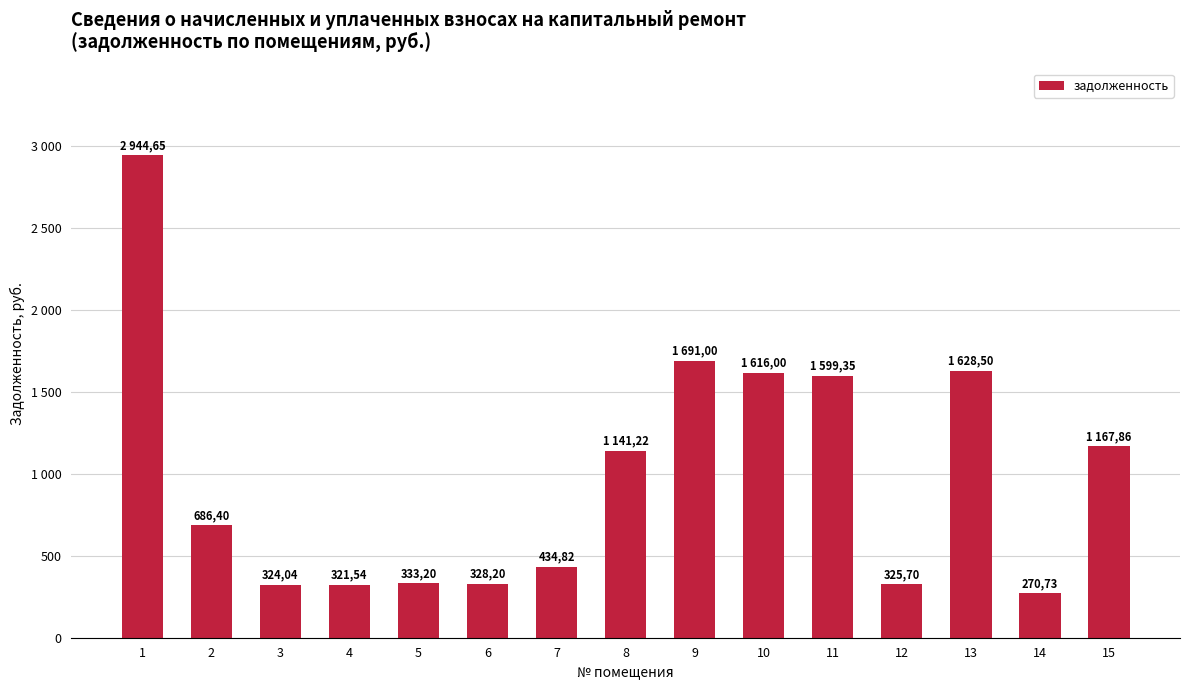

What is the ratio of the value at 5 to the value at 9?

0.2